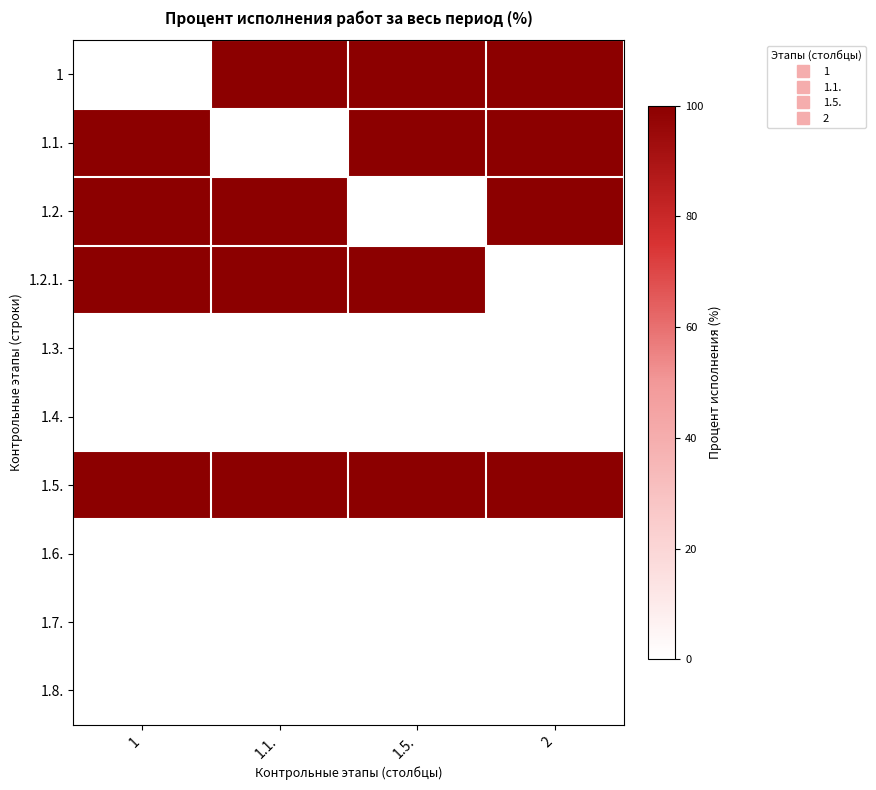

At how many categories does at least one series exceed 35?

4